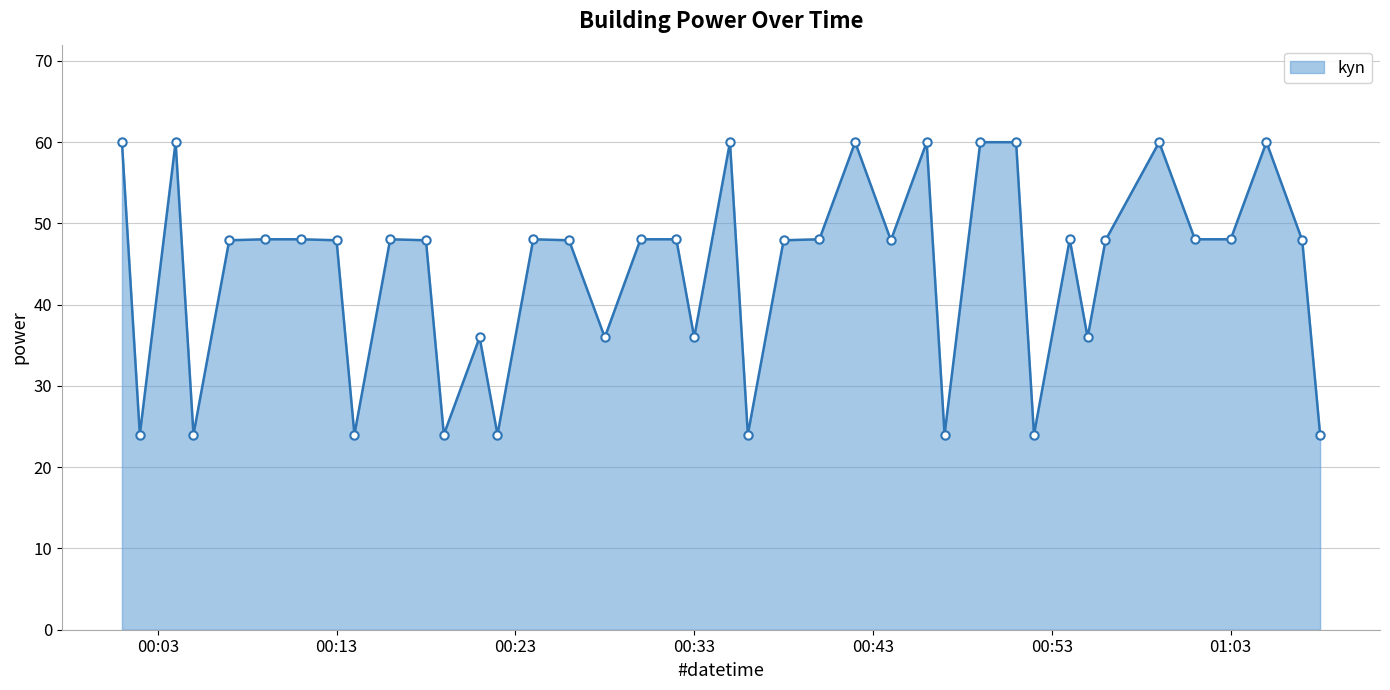

What is the difference between the second highest and minimum values?

36.0